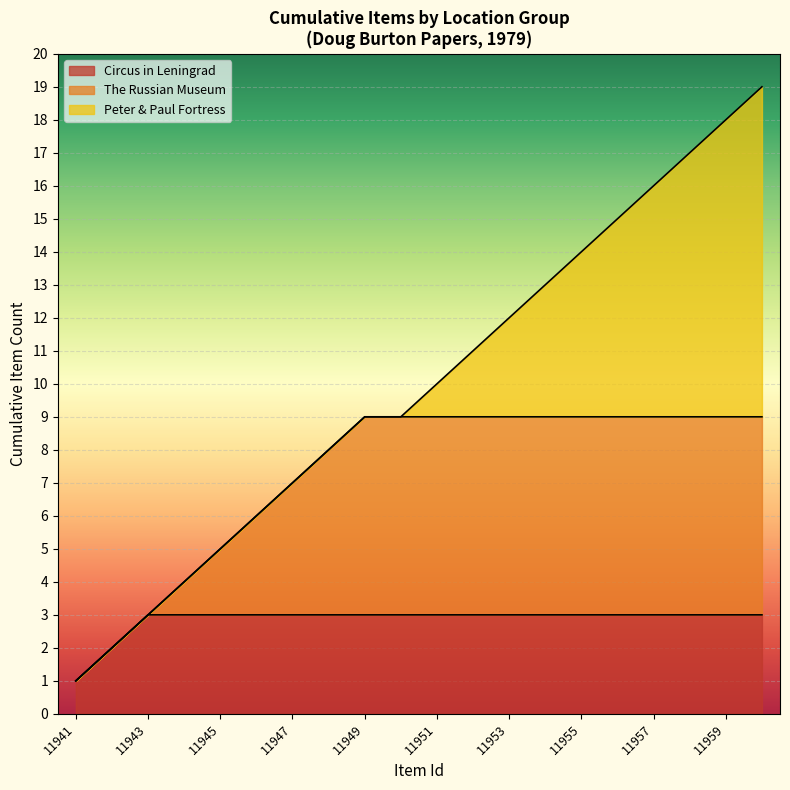

Where is the data nearest to the value 10?

11951